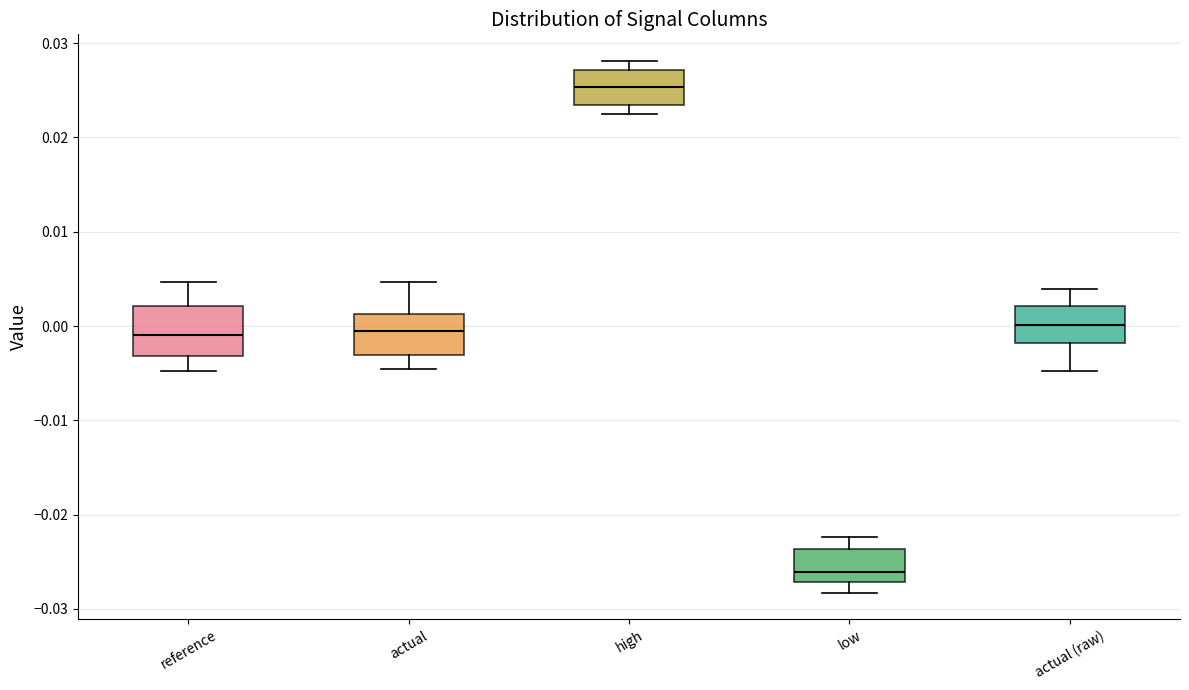

Which box's median line is the highest?

high